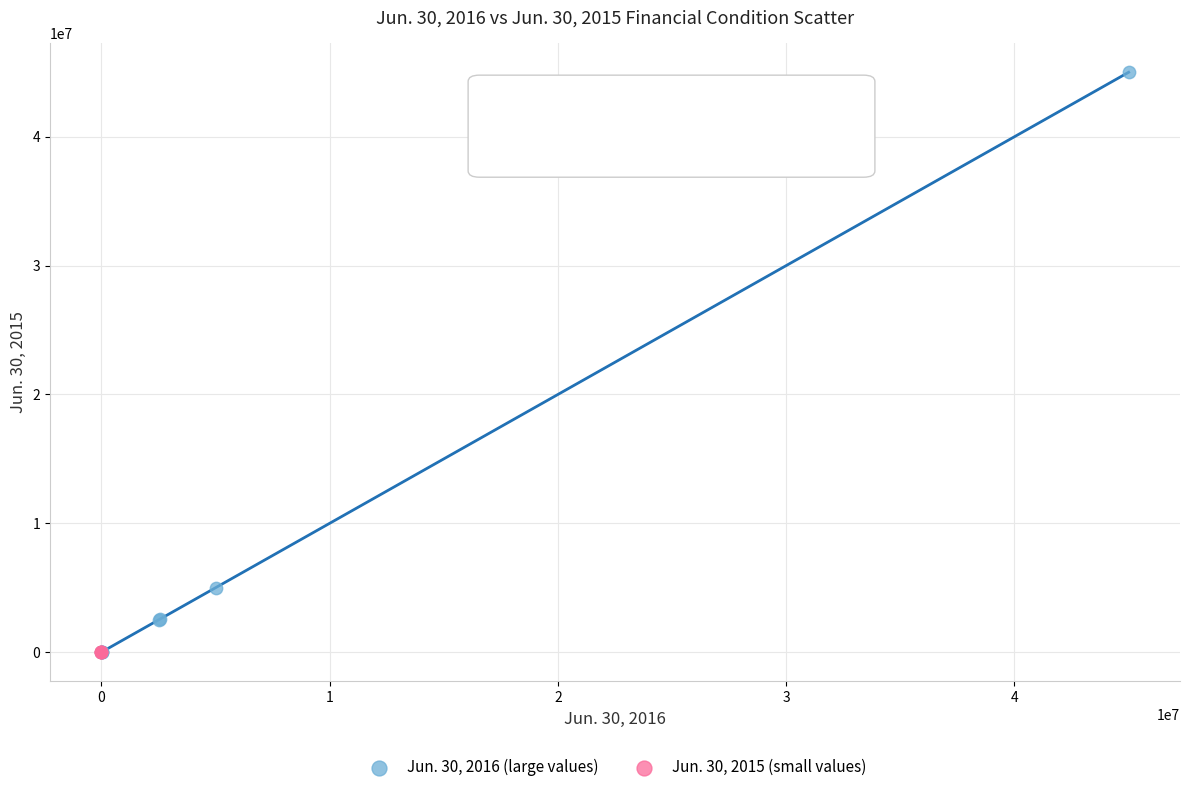

Which series contains the highest Y value?

Jun. 30, 2016 (large values)